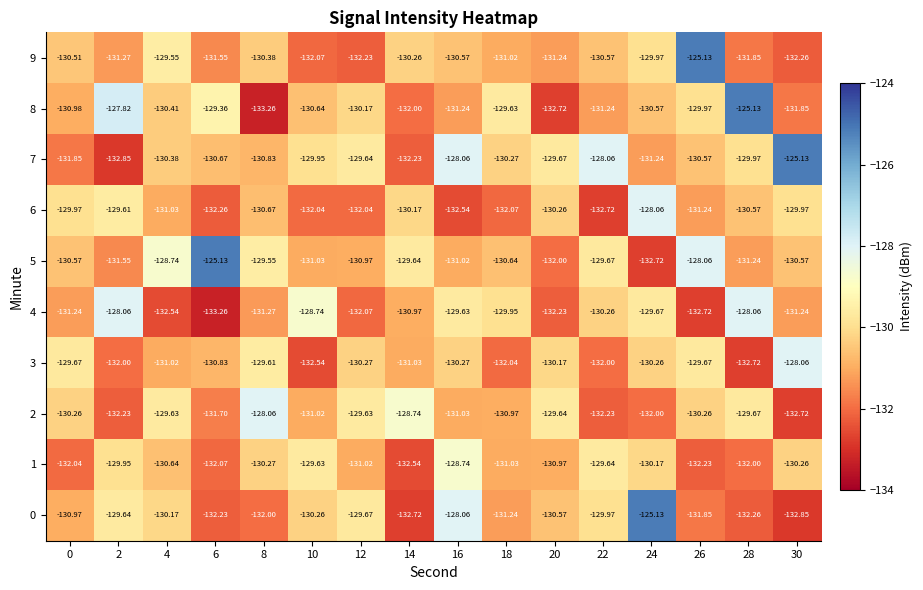

Is the value of 7 at 6 greater than the value of 5 at 22?

No